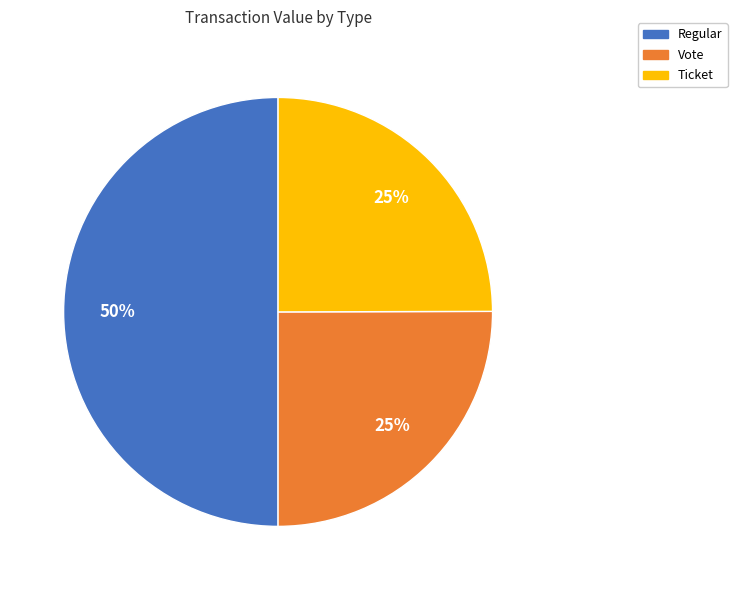

What is the largest slice in the pie chart?

Regular